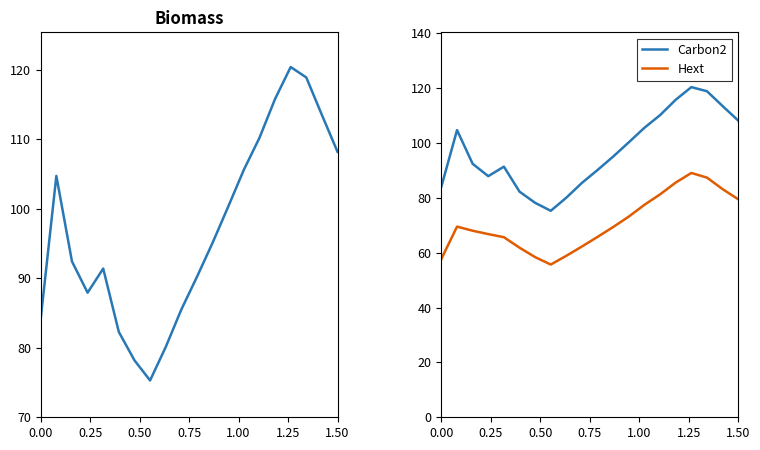

What is the approximate value of Carbon2 at 0.00?

84.2